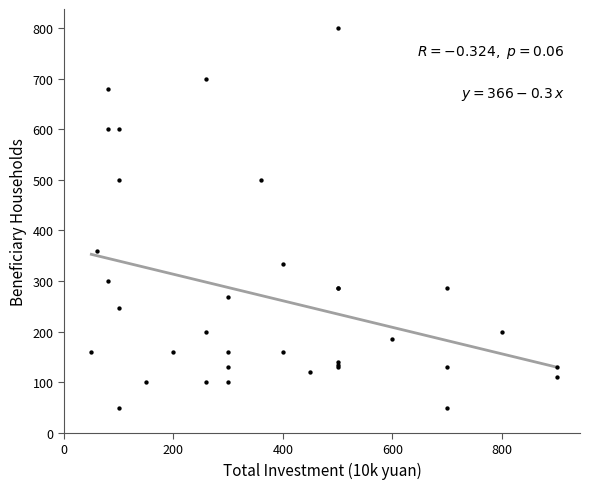

What Y value in the scatter plot is closest to 425?

360